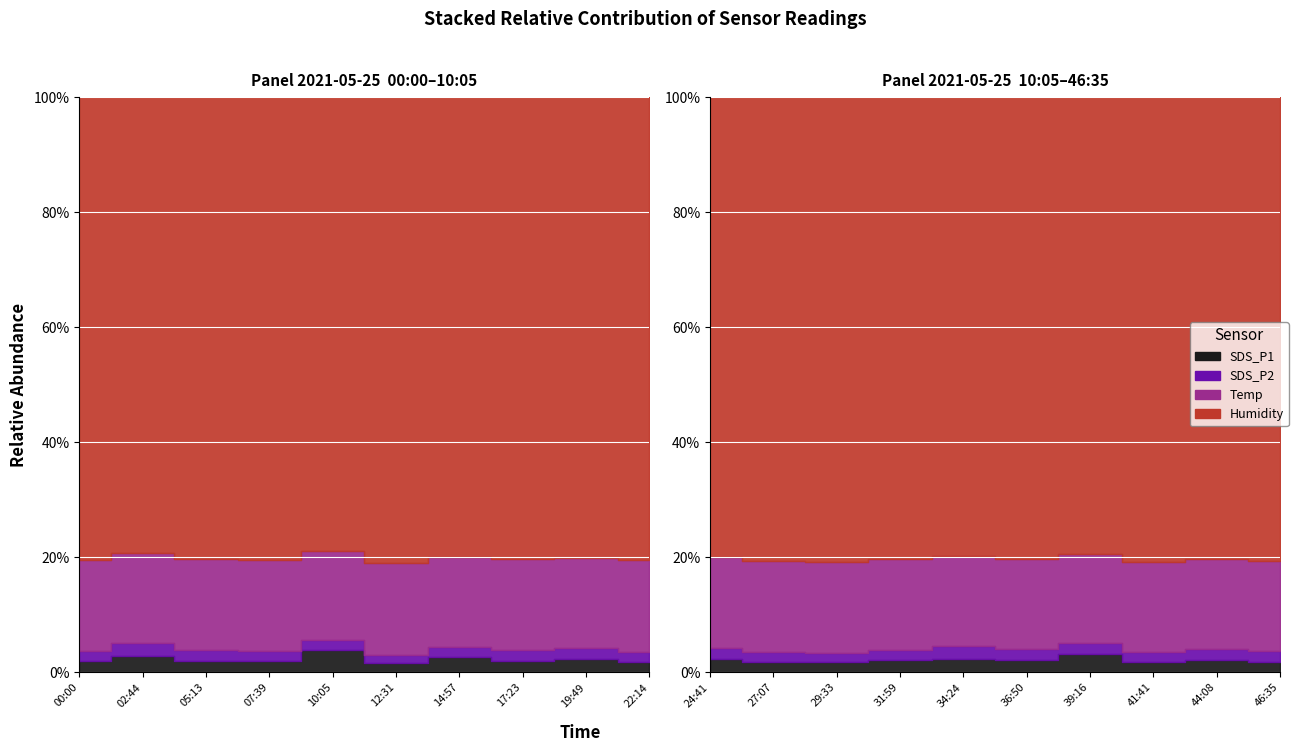

What is the maximum value for SDS_P2?

2.2